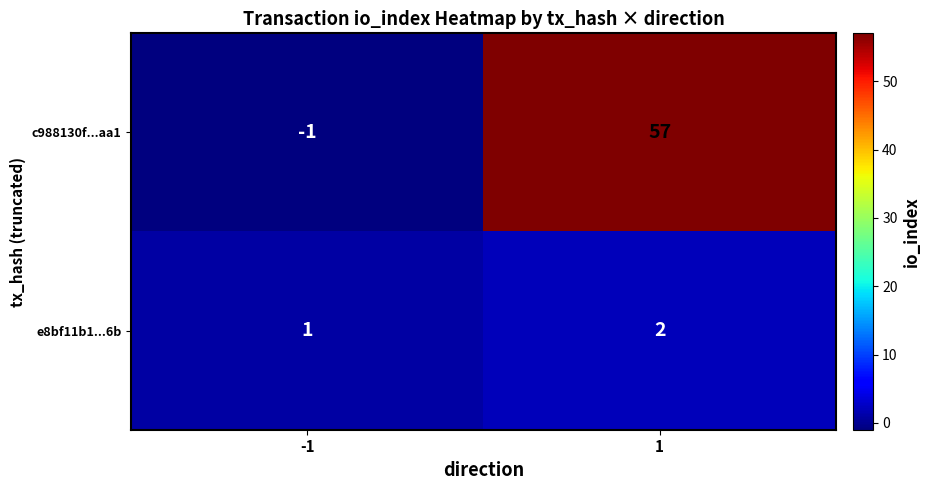

What is the average value of the c988130f...aa1 series?

28